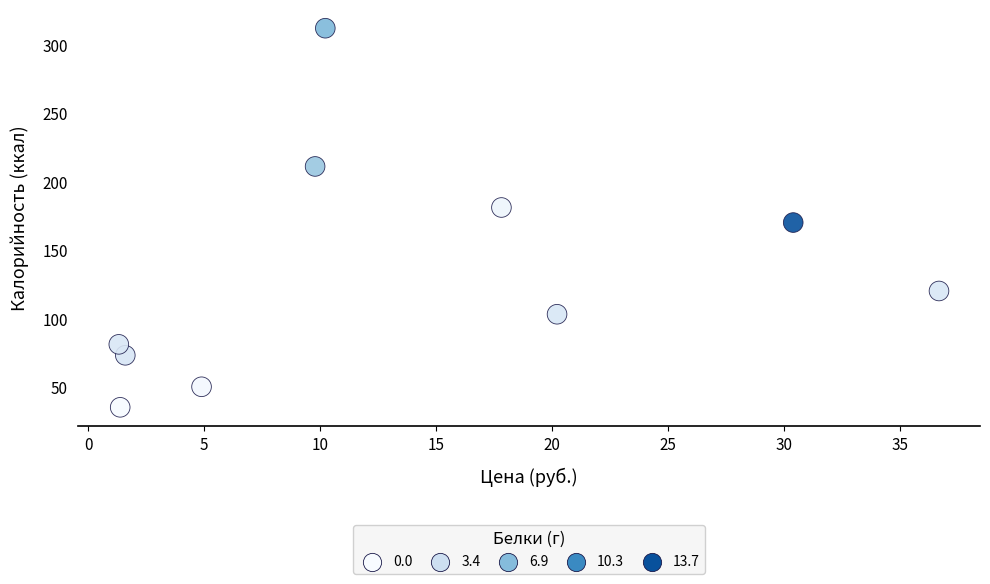

What is the average Y value?

134